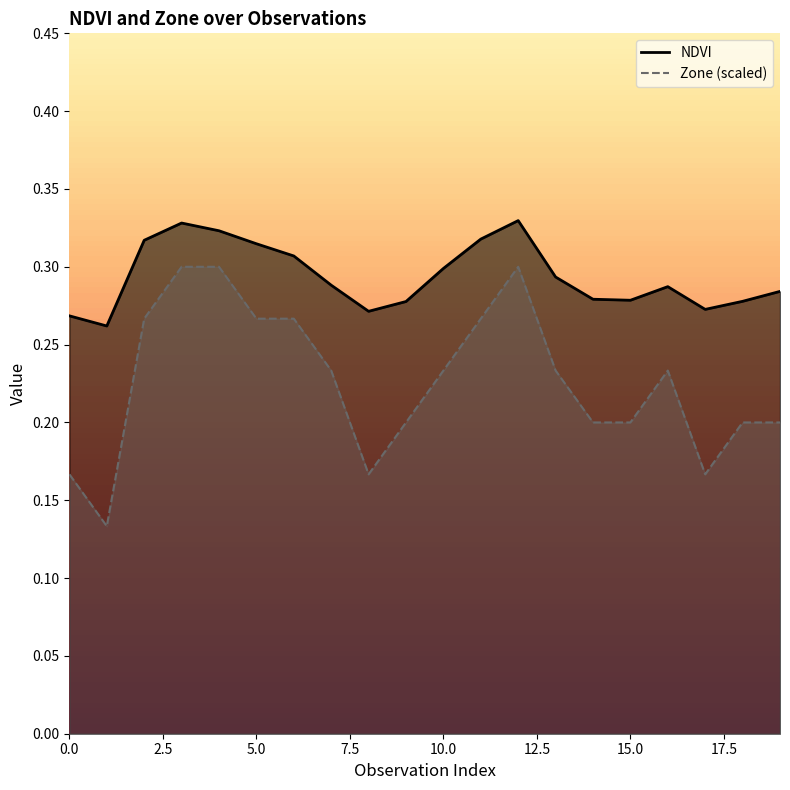

What is the difference between the maximum and minimum values in the NDVI series?

0.1